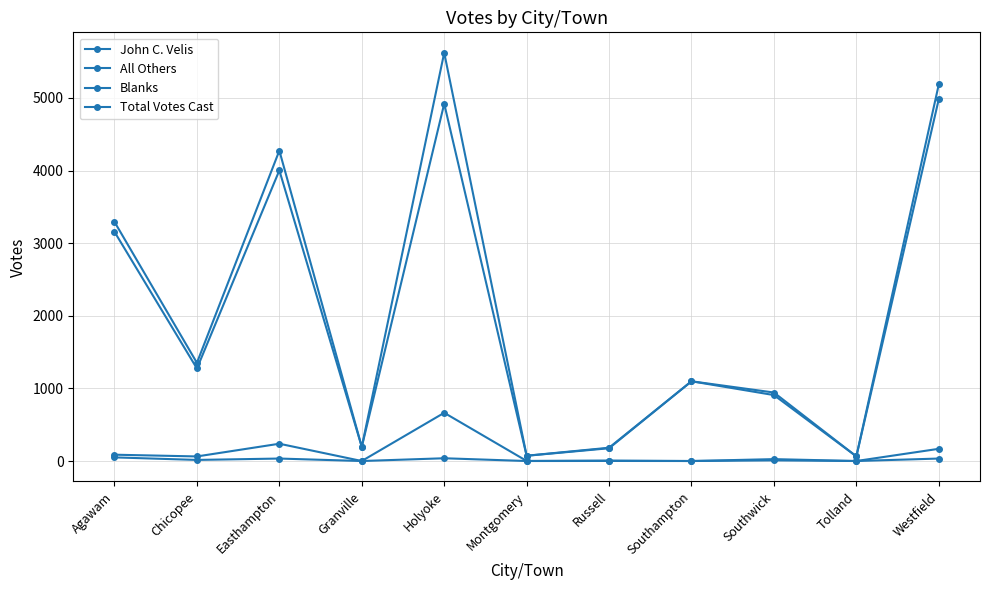

Is this an area chart (filled region under the line)?

No